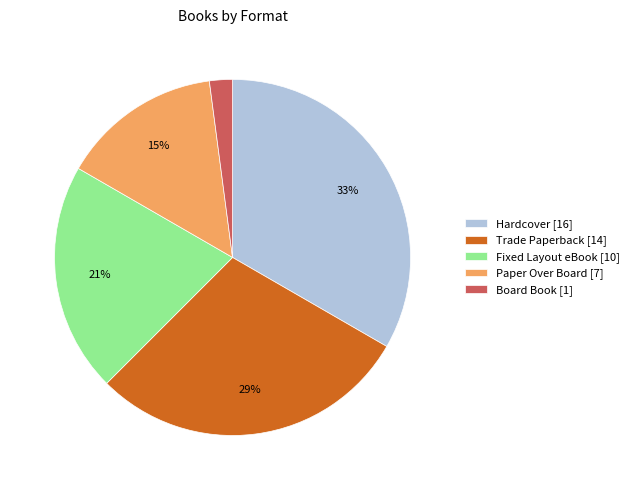

To the nearest percent, what is the combined percentage of Trade Paperback and Fixed Layout eBook?

50%